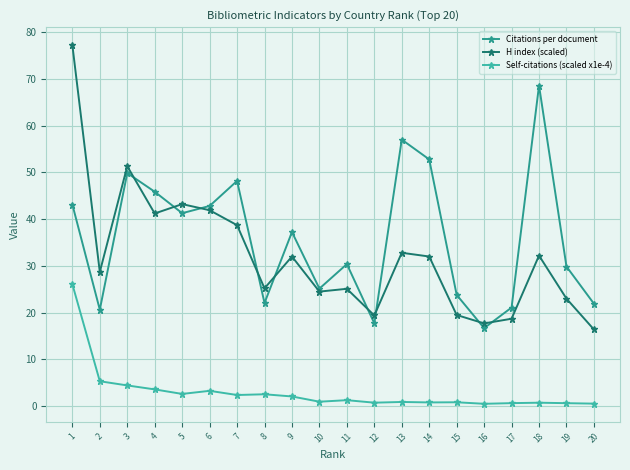

At which category is the sum across all series the highest?

1